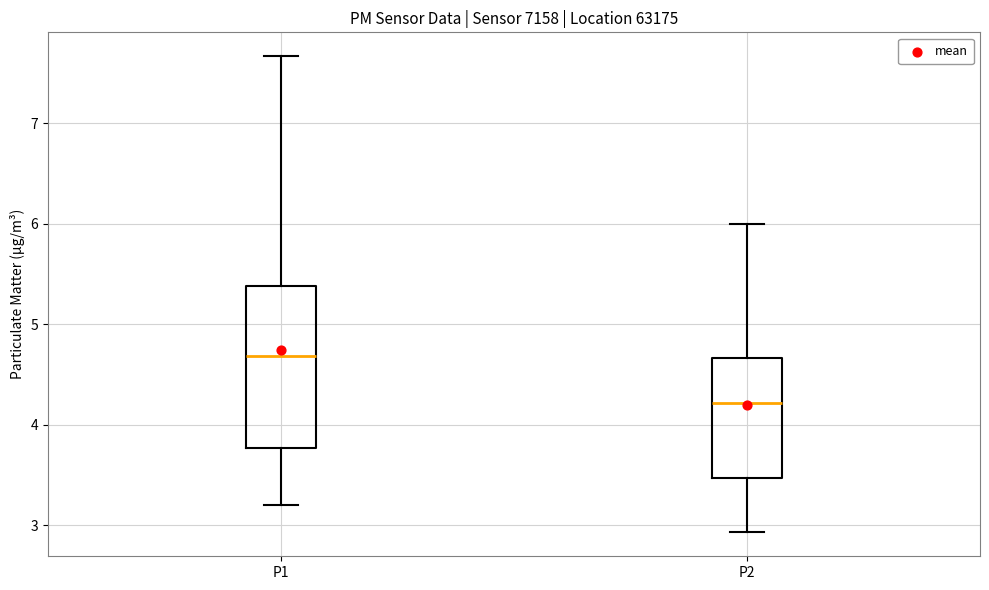

Reading left to right, transcribe this box plot: for each box, give where its median line is, the range the box spans, and where its two whiskers end, as read against the y-axis. The values are not printed on the chart, so give them approximately, as read against the axis.

P1: median 4.7, box 3.8 to 5.4, whiskers 3.2 to 7.7
P2: median 4.2, box 3.5 to 4.7, whiskers 2.9 to 6.0